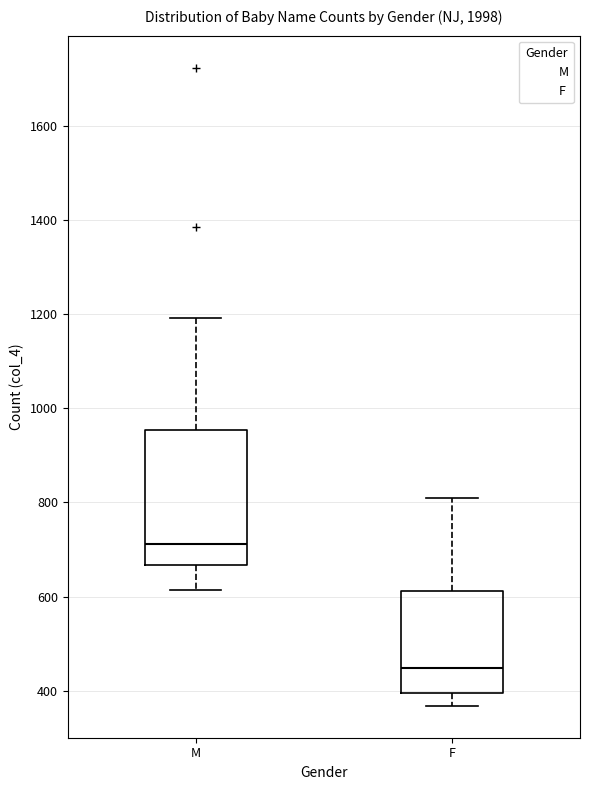

Which box is the tallest, from its lower edge to its upper edge?

M